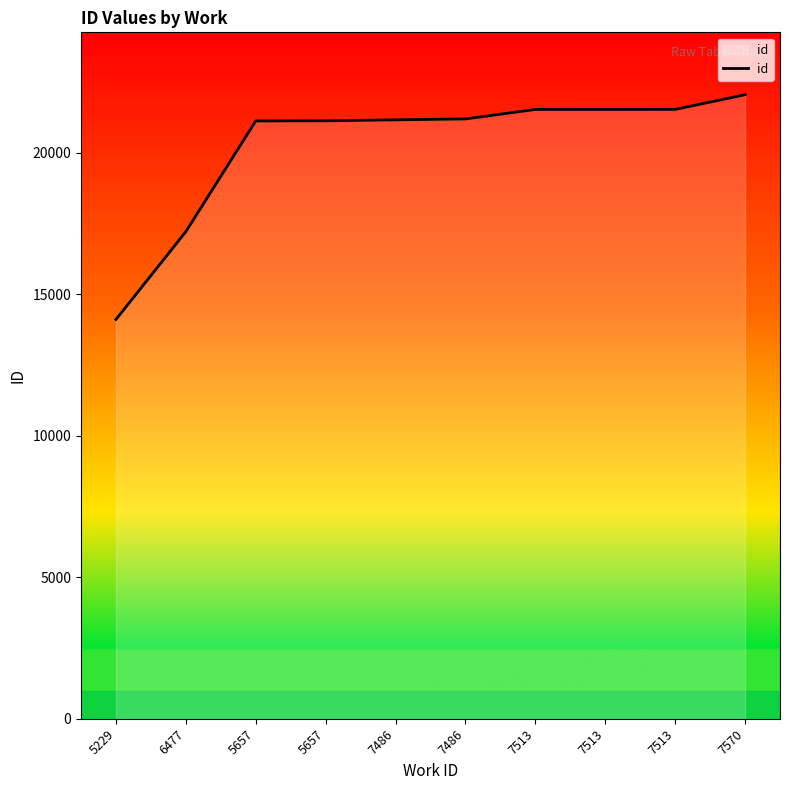

Where is the data nearest to the value 18085?

6477